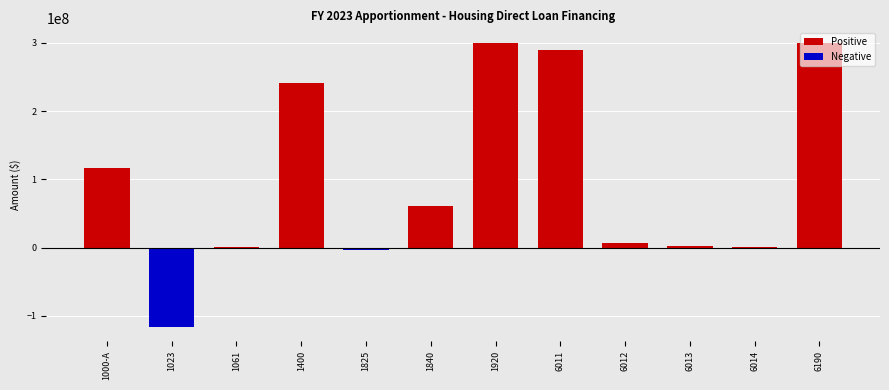

Which category has the highest value in the Negative series?

1000-A